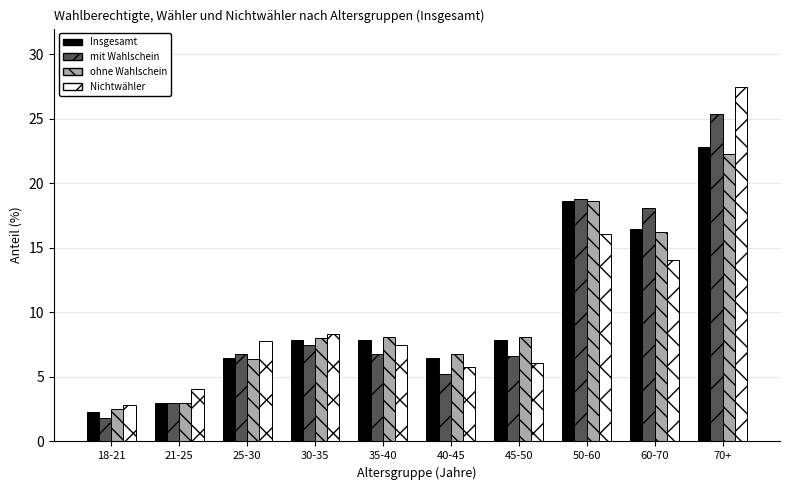

What position from the left is 21-25?

2